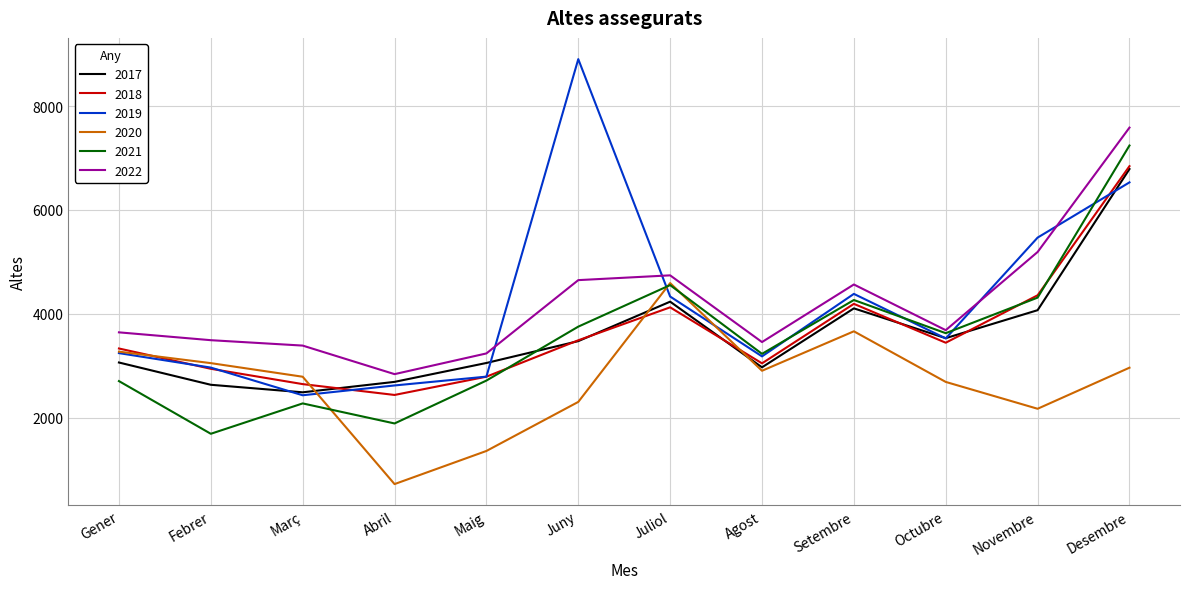

Where is the first local maximum for 2018?

Juliol